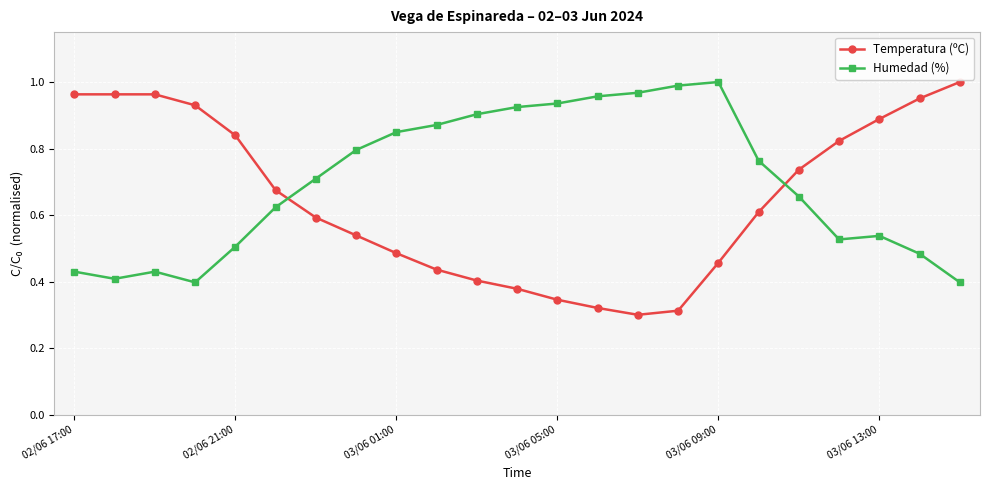

Which series has the widest spread of values?

Temperatura (ºC)